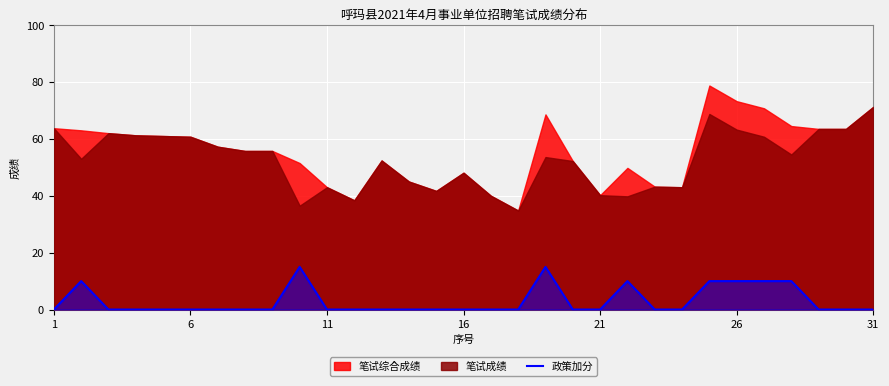

What is the maximum value for 政策加分?

15